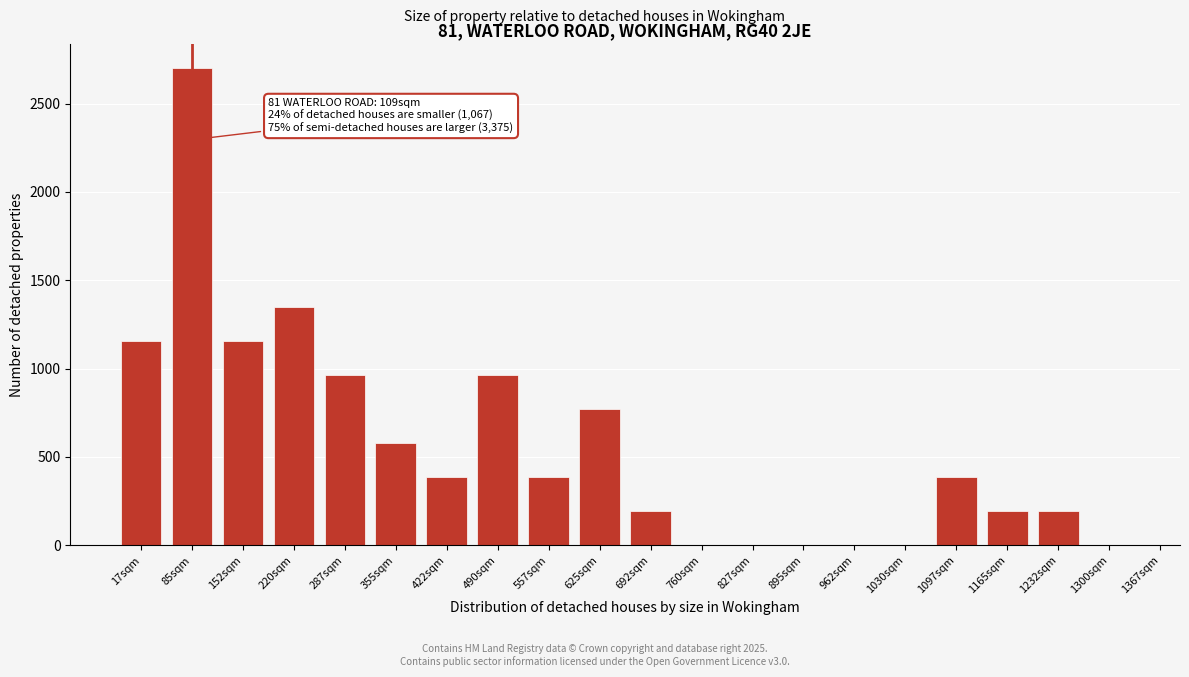

Reading left to right, extract all data points from this chart.

17sqm=1157	85sqm=2700	152sqm=1157	220sqm=1350	287sqm=964	355sqm=578	422sqm=385	490sqm=964	557sqm=385	625sqm=771	692sqm=192	760sqm=0	827sqm=0	895sqm=0	962sqm=0	1030sqm=0	1097sqm=385	1165sqm=192	1232sqm=192	1300sqm=0